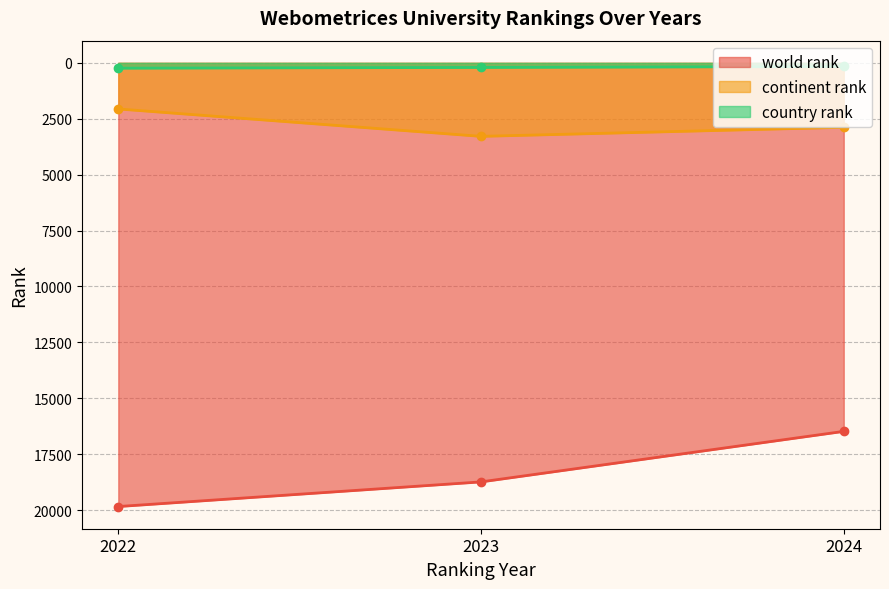

What is the lowest value of the country rank series?

163